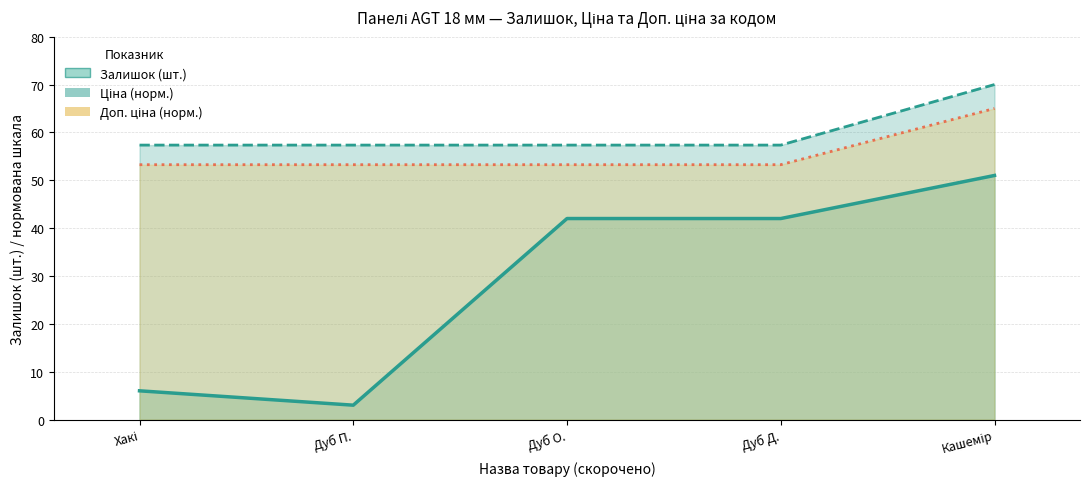

Which has a higher value, Дуб Д. or Хакі?

Дуб Д.